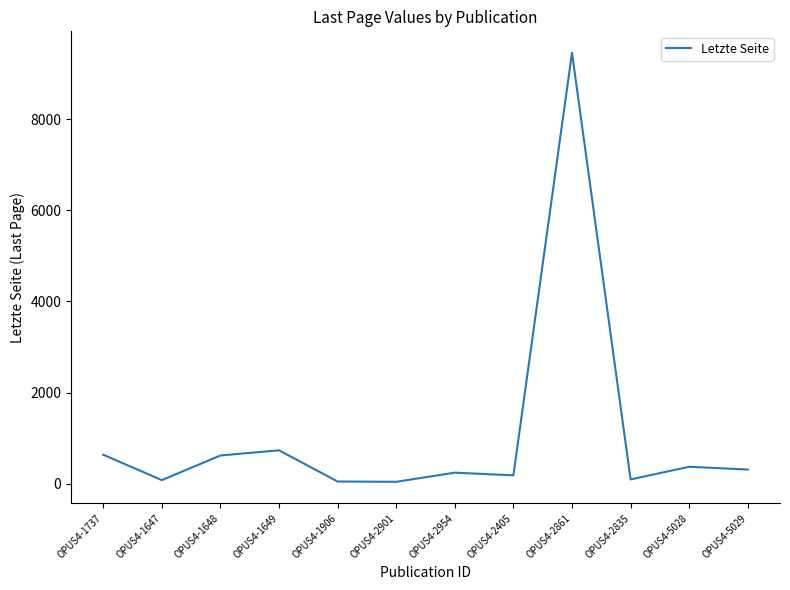

What is the maximum value shown in the chart?

9456